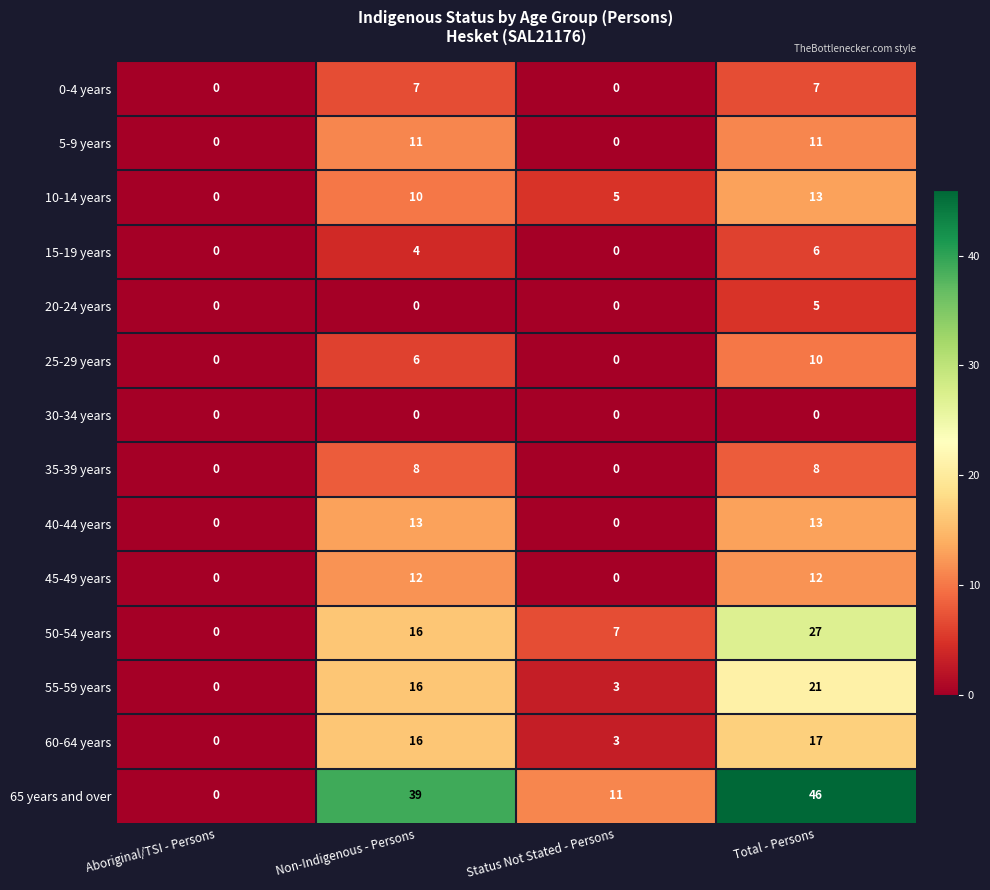

Is it true that 5-9 years equals -7 at Aboriginal/TSI - Persons?

False